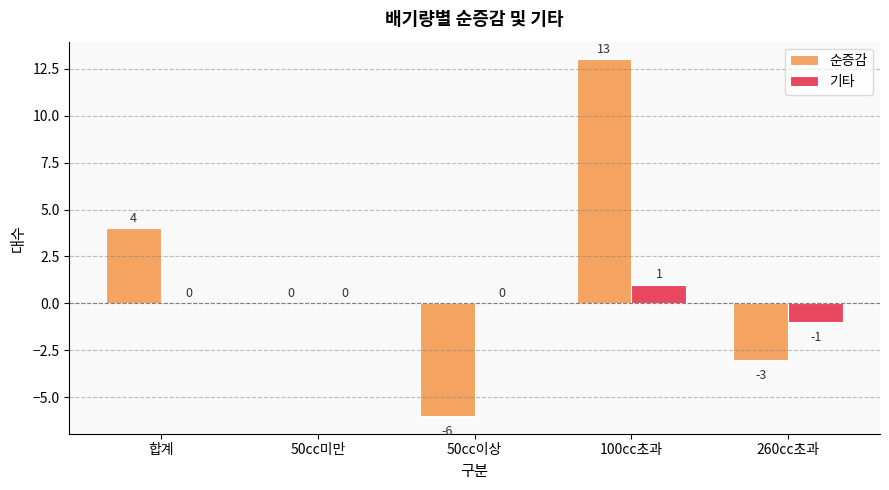

How many distinct data groups are displayed?

2